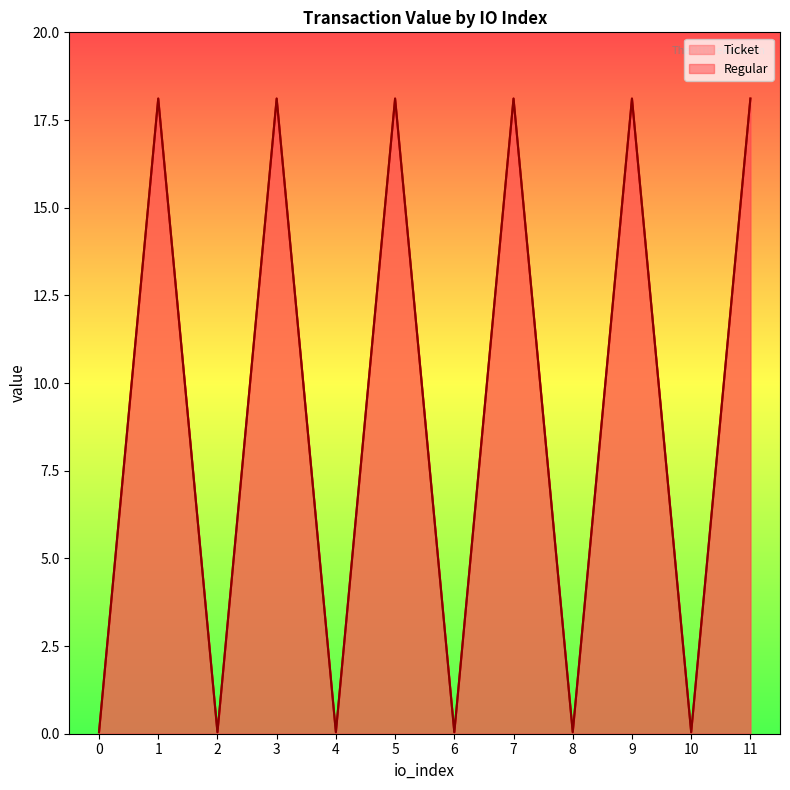

Is it true that Regular equals 7.9 at 11?

False